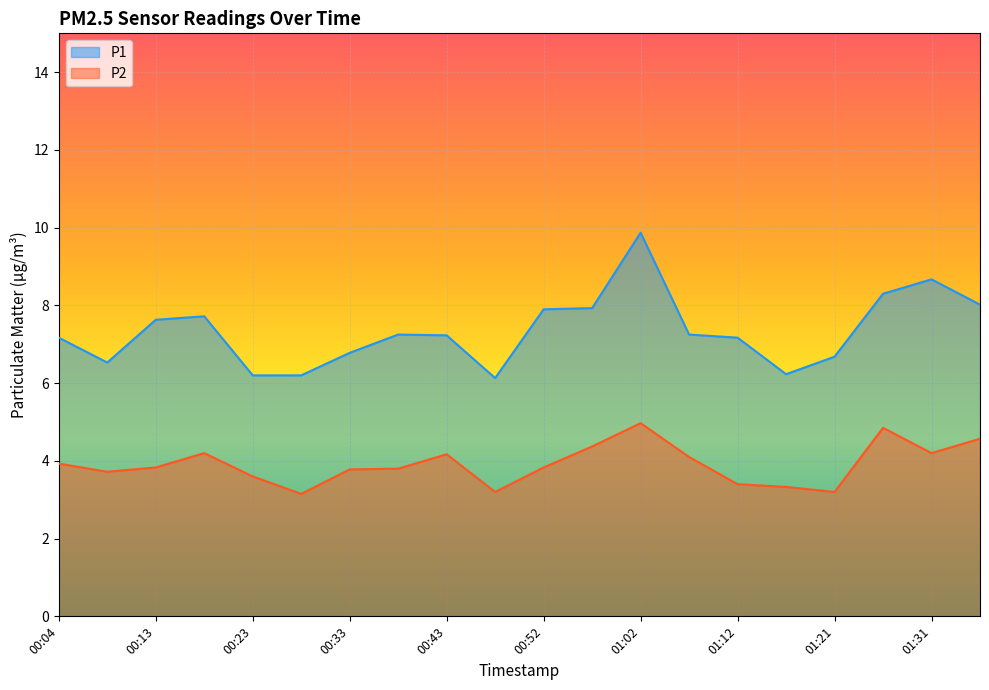

What is the label of the 3rd point from the left?

00:13